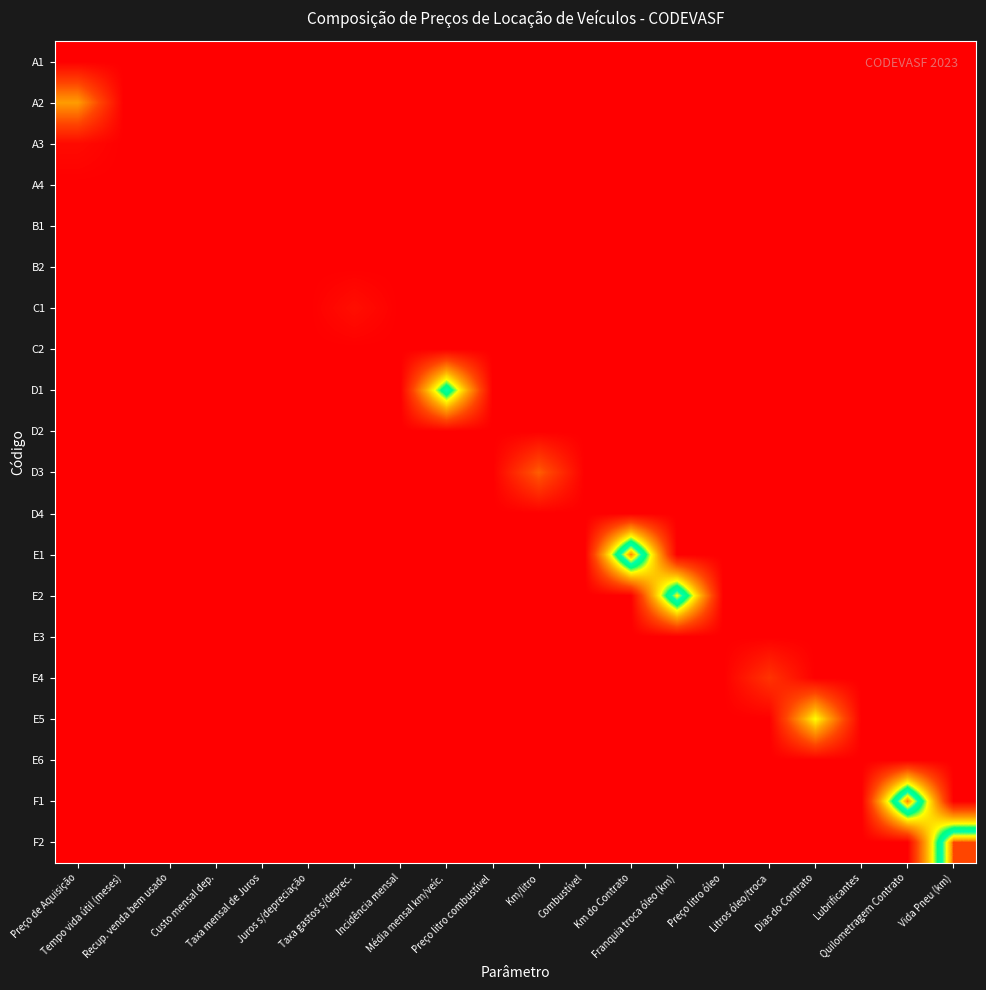

Reading left to right, what are all the values shown in this chart?

A1: Preço de Aquisição=0.0	Tempo vida útil (meses)=0.0	Recup. venda bem usado=0.0	Custo mensal dep.=0.0	Taxa mensal de Juros=0.0	Juros s/depreciação=0.0	Taxa gastos s/deprec.=0.0	Incidência mensal=0.0	Média mensal km/veíc.=0.0	Preço litro combustível=0.0	Km/litro=0.0	Combustível=0.0	Km do Contrato=0.0	Franquia troca óleo (km)=0.0	Preço litro óleo=0.0	Litros óleo/troca=0.0	Dias do Contrato=0.0	Lubrificantes=0.0	Quilometragem Contrato=0.0	Vida Pneu (km)=0.0
A2: Preço de Aquisição=4.1	Tempo vida útil (meses)=0.0	Recup. venda bem usado=0.0	Custo mensal dep.=0.0	Taxa mensal de Juros=0.0	Juros s/depreciação=0.0	Taxa gastos s/deprec.=0.0	Incidência mensal=0.0	Média mensal km/veíc.=0.0	Preço litro combustível=0.0	Km/litro=0.0	Combustível=0.0	Km do Contrato=0.0	Franquia troca óleo (km)=0.0	Preço litro óleo=0.0	Litros óleo/troca=0.0	Dias do Contrato=0.0	Lubrificantes=0.0	Quilometragem Contrato=0.0	Vida Pneu (km)=0.0
A3: Preço de Aquisição=0.3	Tempo vida útil (meses)=0.0	Recup. venda bem usado=0.0	Custo mensal dep.=0.0	Taxa mensal de Juros=0.0	Juros s/depreciação=0.0	Taxa gastos s/deprec.=0.0	Incidência mensal=0.0	Média mensal km/veíc.=0.0	Preço litro combustível=0.0	Km/litro=0.0	Combustível=0.0	Km do Contrato=0.0	Franquia troca óleo (km)=0.0	Preço litro óleo=0.0	Litros óleo/troca=0.0	Dias do Contrato=0.0	Lubrificantes=0.0	Quilometragem Contrato=0.0	Vida Pneu (km)=0.0
A4: Preço de Aquisição=0.0	Tempo vida útil (meses)=0.0	Recup. venda bem usado=0.0	Custo mensal dep.=0.0	Taxa mensal de Juros=0.0	Juros s/depreciação=0.0	Taxa gastos s/deprec.=0.0	Incidência mensal=0.0	Média mensal km/veíc.=0.0	Preço litro combustível=0.0	Km/litro=0.0	Combustível=0.0	Km do Contrato=0.0	Franquia troca óleo (km)=0.0	Preço litro óleo=0.0	Litros óleo/troca=0.0	Dias do Contrato=0.0	Lubrificantes=0.0	Quilometragem Contrato=0.0	Vida Pneu (km)=0.0
B1: Preço de Aquisição=0.0	Tempo vida útil (meses)=0.0	Recup. venda bem usado=0.0	Custo mensal dep.=0.0	Taxa mensal de Juros=0.0	Juros s/depreciação=0.0	Taxa gastos s/deprec.=0.0	Incidência mensal=0.0	Média mensal km/veíc.=0.0	Preço litro combustível=0.0	Km/litro=0.0	Combustível=0.0	Km do Contrato=0.0	Franquia troca óleo (km)=0.0	Preço litro óleo=0.0	Litros óleo/troca=0.0	Dias do Contrato=0.0	Lubrificantes=0.0	Quilometragem Contrato=0.0	Vida Pneu (km)=0.0
B2: Preço de Aquisição=0.0	Tempo vida útil (meses)=0.0	Recup. venda bem usado=0.0	Custo mensal dep.=0.0	Taxa mensal de Juros=0.0	Juros s/depreciação=0.0	Taxa gastos s/deprec.=0.0	Incidência mensal=0.0	Média mensal km/veíc.=0.0	Preço litro combustível=0.0	Km/litro=0.0	Combustível=0.0	Km do Contrato=0.0	Franquia troca óleo (km)=0.0	Preço litro óleo=0.0	Litros óleo/troca=0.0	Dias do Contrato=0.0	Lubrificantes=0.0	Quilometragem Contrato=0.0	Vida Pneu (km)=0.0
C1: Preço de Aquisição=0.0	Tempo vida útil (meses)=0.0	Recup. venda bem usado=0.0	Custo mensal dep.=0.0	Taxa mensal de Juros=0.0	Juros s/depreciação=0.0	Taxa gastos s/deprec.=0.5	Incidência mensal=0.0	Média mensal km/veíc.=0.0	Preço litro combustível=0.0	Km/litro=0.0	Combustível=0.0	Km do Contrato=0.0	Franquia troca óleo (km)=0.0	Preço litro óleo=0.0	Litros óleo/troca=0.0	Dias do Contrato=0.0	Lubrificantes=0.0	Quilometragem Contrato=0.0	Vida Pneu (km)=0.0
C2: Preço de Aquisição=0.0	Tempo vida útil (meses)=0.0	Recup. venda bem usado=0.0	Custo mensal dep.=0.0	Taxa mensal de Juros=0.0	Juros s/depreciação=0.0	Taxa gastos s/deprec.=0.0	Incidência mensal=0.0	Média mensal km/veíc.=0.0	Preço litro combustível=0.0	Km/litro=0.0	Combustível=0.0	Km do Contrato=0.0	Franquia troca óleo (km)=0.0	Preço litro óleo=0.0	Litros óleo/troca=0.0	Dias do Contrato=0.0	Lubrificantes=0.0	Quilometragem Contrato=0.0	Vida Pneu (km)=0.0
D1: Preço de Aquisição=0.0	Tempo vida útil (meses)=0.0	Recup. venda bem usado=0.0	Custo mensal dep.=0.0	Taxa mensal de Juros=0.0	Juros s/depreciação=0.0	Taxa gastos s/deprec.=0.0	Incidência mensal=0.0	Média mensal km/veíc.=8.0	Preço litro combustível=0.0	Km/litro=0.0	Combustível=0.0	Km do Contrato=0.0	Franquia troca óleo (km)=0.0	Preço litro óleo=0.0	Litros óleo/troca=0.0	Dias do Contrato=0.0	Lubrificantes=0.0	Quilometragem Contrato=0.0	Vida Pneu (km)=0.0
D2: Preço de Aquisição=0.0	Tempo vida útil (meses)=0.0	Recup. venda bem usado=0.0	Custo mensal dep.=0.0	Taxa mensal de Juros=0.0	Juros s/depreciação=0.0	Taxa gastos s/deprec.=0.0	Incidência mensal=0.0	Média mensal km/veíc.=0.0	Preço litro combustível=0.0	Km/litro=0.0	Combustível=0.0	Km do Contrato=0.0	Franquia troca óleo (km)=0.0	Preço litro óleo=0.0	Litros óleo/troca=0.0	Dias do Contrato=0.0	Lubrificantes=0.0	Quilometragem Contrato=0.0	Vida Pneu (km)=0.0
D3: Preço de Aquisição=0.0	Tempo vida útil (meses)=0.0	Recup. venda bem usado=0.0	Custo mensal dep.=0.0	Taxa mensal de Juros=0.0	Juros s/depreciação=0.0	Taxa gastos s/deprec.=0.0	Incidência mensal=0.0	Média mensal km/veíc.=0.0	Preço litro combustível=0.0	Km/litro=2.7	Combustível=0.0	Km do Contrato=0.0	Franquia troca óleo (km)=0.0	Preço litro óleo=0.0	Litros óleo/troca=0.0	Dias do Contrato=0.0	Lubrificantes=0.0	Quilometragem Contrato=0.0	Vida Pneu (km)=0.0
D4: Preço de Aquisição=0.0	Tempo vida útil (meses)=0.0	Recup. venda bem usado=0.0	Custo mensal dep.=0.0	Taxa mensal de Juros=0.0	Juros s/depreciação=0.0	Taxa gastos s/deprec.=0.0	Incidência mensal=0.0	Média mensal km/veíc.=0.0	Preço litro combustível=0.0	Km/litro=0.0	Combustível=0.0	Km do Contrato=0.0	Franquia troca óleo (km)=0.0	Preço litro óleo=0.0	Litros óleo/troca=0.0	Dias do Contrato=0.0	Lubrificantes=0.0	Quilometragem Contrato=0.0	Vida Pneu (km)=0.0
E1: Preço de Aquisição=0.0	Tempo vida útil (meses)=0.0	Recup. venda bem usado=0.0	Custo mensal dep.=0.0	Taxa mensal de Juros=0.0	Juros s/depreciação=0.0	Taxa gastos s/deprec.=0.0	Incidência mensal=0.0	Média mensal km/veíc.=0.0	Preço litro combustível=0.0	Km/litro=0.0	Combustível=0.0	Km do Contrato=10.4	Franquia troca óleo (km)=0.0	Preço litro óleo=0.0	Litros óleo/troca=0.0	Dias do Contrato=0.0	Lubrificantes=0.0	Quilometragem Contrato=0.0	Vida Pneu (km)=0.0
E2: Preço de Aquisição=0.0	Tempo vida útil (meses)=0.0	Recup. venda bem usado=0.0	Custo mensal dep.=0.0	Taxa mensal de Juros=0.0	Juros s/depreciação=0.0	Taxa gastos s/deprec.=0.0	Incidência mensal=0.0	Média mensal km/veíc.=0.0	Preço litro combustível=0.0	Km/litro=0.0	Combustível=0.0	Km do Contrato=0.0	Franquia troca óleo (km)=9.2	Preço litro óleo=0.0	Litros óleo/troca=0.0	Dias do Contrato=0.0	Lubrificantes=0.0	Quilometragem Contrato=0.0	Vida Pneu (km)=0.0
E3: Preço de Aquisição=0.0	Tempo vida útil (meses)=0.0	Recup. venda bem usado=0.0	Custo mensal dep.=0.0	Taxa mensal de Juros=0.0	Juros s/depreciação=0.0	Taxa gastos s/deprec.=0.0	Incidência mensal=0.0	Média mensal km/veíc.=0.0	Preço litro combustível=0.0	Km/litro=0.0	Combustível=0.0	Km do Contrato=0.0	Franquia troca óleo (km)=0.0	Preço litro óleo=0.0	Litros óleo/troca=0.0	Dias do Contrato=0.0	Lubrificantes=0.0	Quilometragem Contrato=0.0	Vida Pneu (km)=0.0
E4: Preço de Aquisição=0.0	Tempo vida útil (meses)=0.0	Recup. venda bem usado=0.0	Custo mensal dep.=0.0	Taxa mensal de Juros=0.0	Juros s/depreciação=0.0	Taxa gastos s/deprec.=0.0	Incidência mensal=0.0	Média mensal km/veíc.=0.0	Preço litro combustível=0.0	Km/litro=0.0	Combustível=0.0	Km do Contrato=0.0	Franquia troca óleo (km)=0.0	Preço litro óleo=0.0	Litros óleo/troca=1.6	Dias do Contrato=0.0	Lubrificantes=0.0	Quilometragem Contrato=0.0	Vida Pneu (km)=0.0
E5: Preço de Aquisição=0.0	Tempo vida útil (meses)=0.0	Recup. venda bem usado=0.0	Custo mensal dep.=0.0	Taxa mensal de Juros=0.0	Juros s/depreciação=0.0	Taxa gastos s/deprec.=0.0	Incidência mensal=0.0	Média mensal km/veíc.=0.0	Preço litro combustível=0.0	Km/litro=0.0	Combustível=0.0	Km do Contrato=0.0	Franquia troca óleo (km)=0.0	Preço litro óleo=0.0	Litros óleo/troca=0.0	Dias do Contrato=5.9	Lubrificantes=0.0	Quilometragem Contrato=0.0	Vida Pneu (km)=0.0
E6: Preço de Aquisição=0.0	Tempo vida útil (meses)=0.0	Recup. venda bem usado=0.0	Custo mensal dep.=0.0	Taxa mensal de Juros=0.0	Juros s/depreciação=0.0	Taxa gastos s/deprec.=0.0	Incidência mensal=0.0	Média mensal km/veíc.=0.0	Preço litro combustível=0.0	Km/litro=0.0	Combustível=0.0	Km do Contrato=0.0	Franquia troca óleo (km)=0.0	Preço litro óleo=0.0	Litros óleo/troca=0.0	Dias do Contrato=0.0	Lubrificantes=0.0	Quilometragem Contrato=0.0	Vida Pneu (km)=0.0
F1: Preço de Aquisição=0.0	Tempo vida útil (meses)=0.0	Recup. venda bem usado=0.0	Custo mensal dep.=0.0	Taxa mensal de Juros=0.0	Juros s/depreciação=0.0	Taxa gastos s/deprec.=0.0	Incidência mensal=0.0	Média mensal km/veíc.=0.0	Preço litro combustível=0.0	Km/litro=0.0	Combustível=0.0	Km do Contrato=0.0	Franquia troca óleo (km)=0.0	Preço litro óleo=0.0	Litros óleo/troca=0.0	Dias do Contrato=0.0	Lubrificantes=0.0	Quilometragem Contrato=10.4	Vida Pneu (km)=0.0
F2: Preço de Aquisição=0.0	Tempo vida útil (meses)=0.0	Recup. venda bem usado=0.0	Custo mensal dep.=0.0	Taxa mensal de Juros=0.0	Juros s/depreciação=0.0	Taxa gastos s/deprec.=0.0	Incidência mensal=0.0	Média mensal km/veíc.=0.0	Preço litro combustível=0.0	Km/litro=0.0	Combustível=0.0	Km do Contrato=0.0	Franquia troca óleo (km)=0.0	Preço litro óleo=0.0	Litros óleo/troca=0.0	Dias do Contrato=0.0	Lubrificantes=0.0	Quilometragem Contrato=0.0	Vida Pneu (km)=10.7